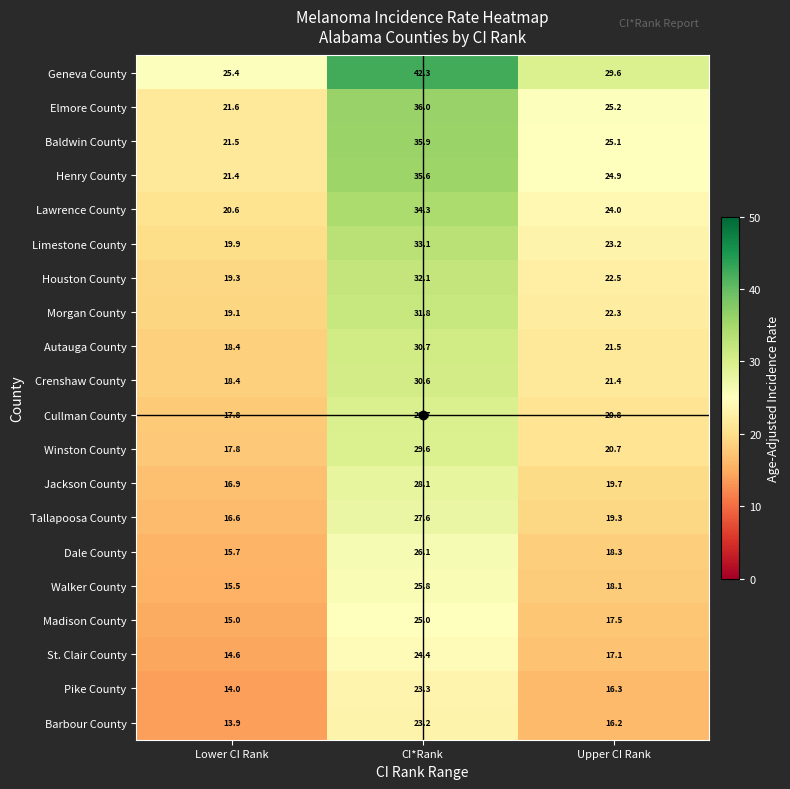

At which label is Walker County closest to 20?

Upper CI Rank